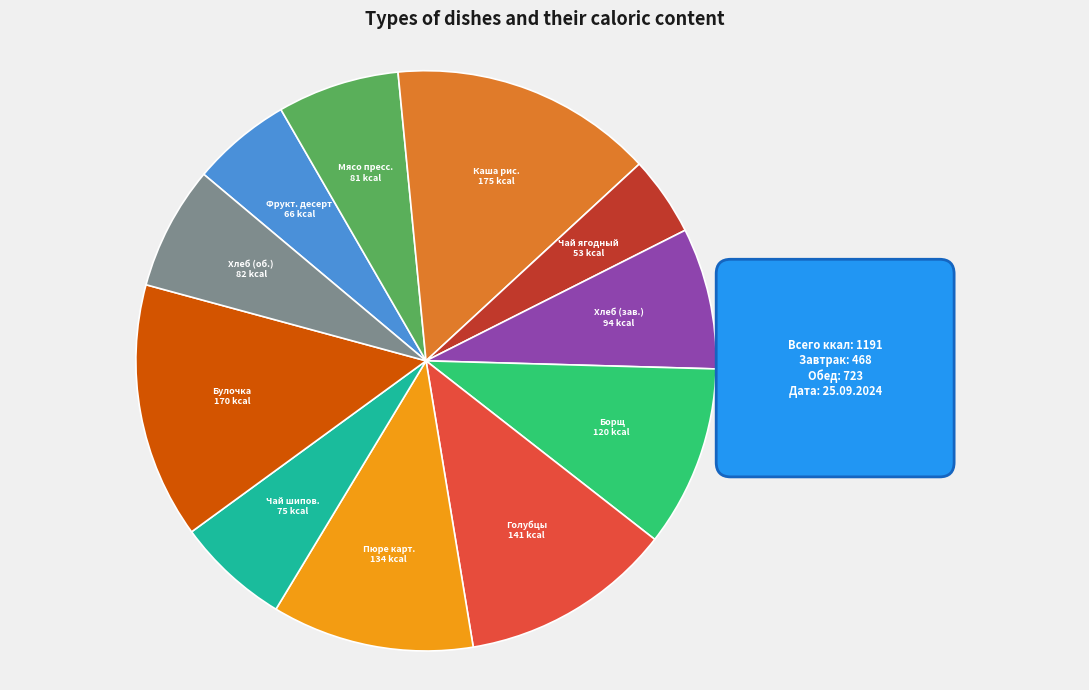

Is there any slice that represents more than half of the pie?

No